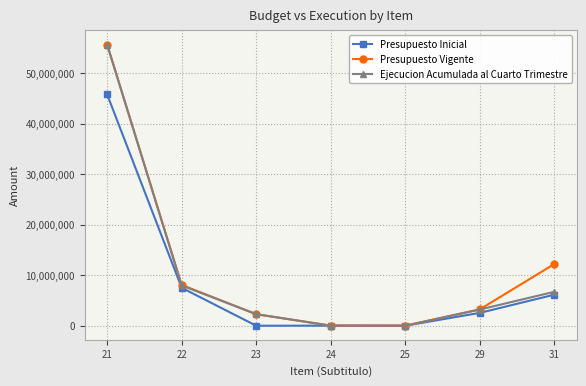

What is the highest value of the Ejecucion Acumulada al Cuarto Trimestre series?

55668664